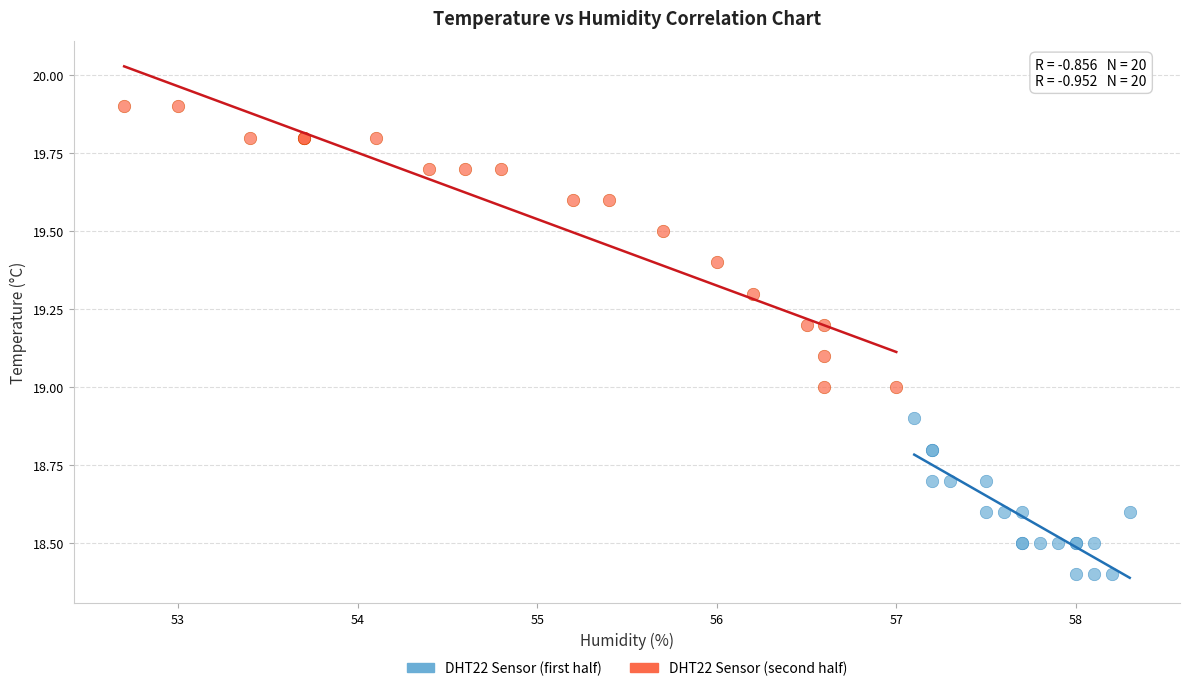

Which series has the widest spread of Y values?

DHT22 Sensor (second half)